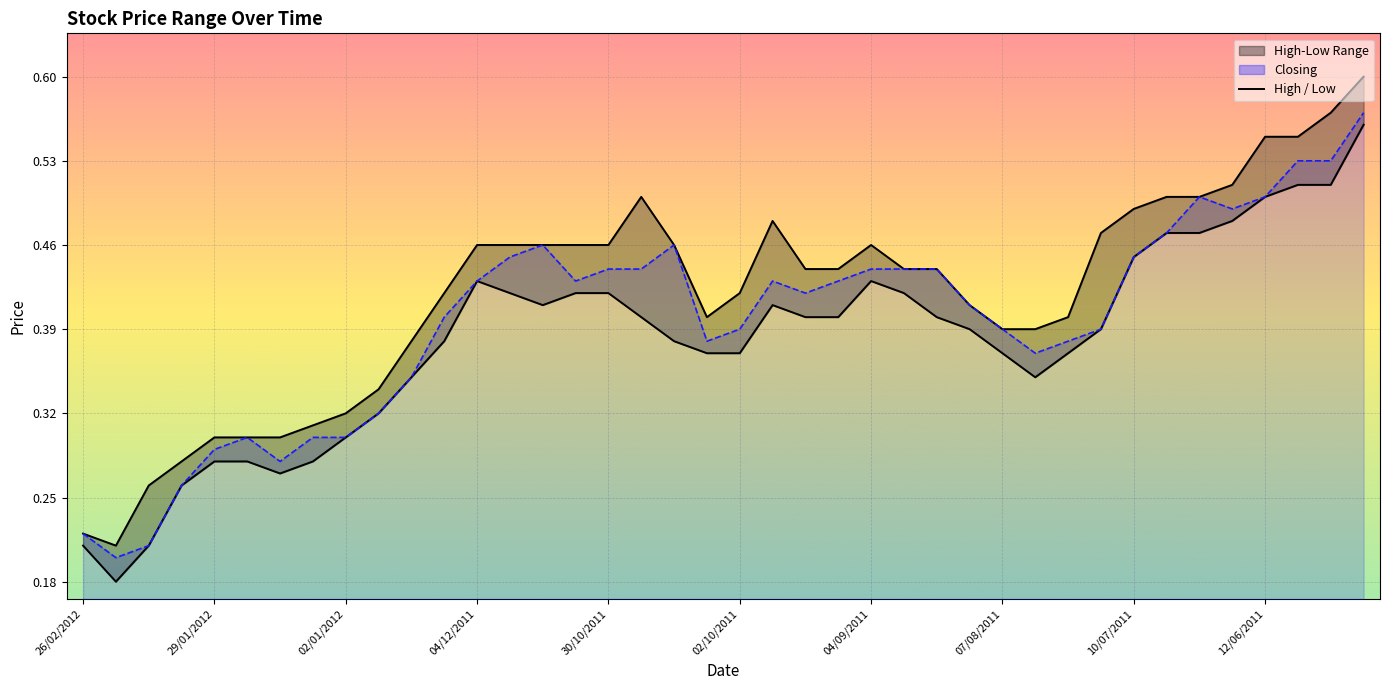

What position from the right is 33?

7